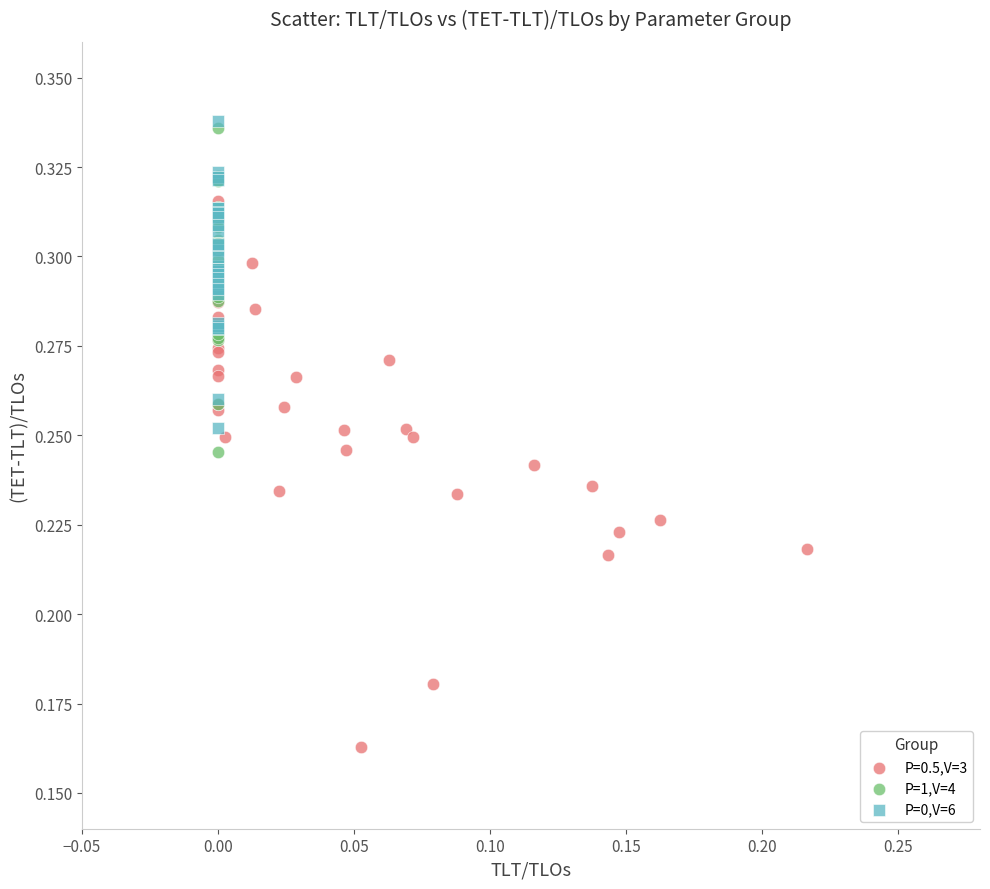

Which series has the widest spread of Y values?

P=0.5,V=3